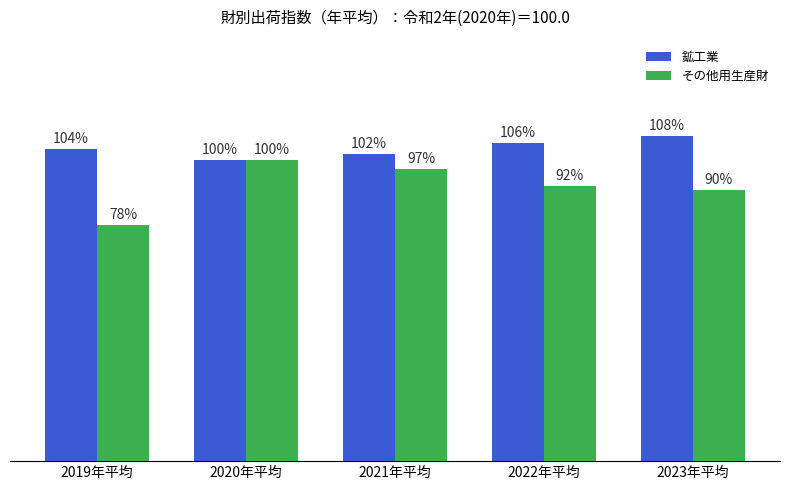

At which label is その他用生産財 closest to 89?

2023年平均